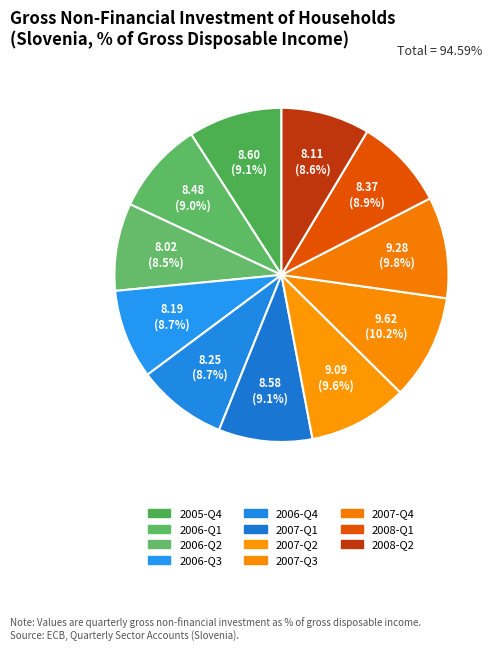

How many slices are in this pie chart?

11